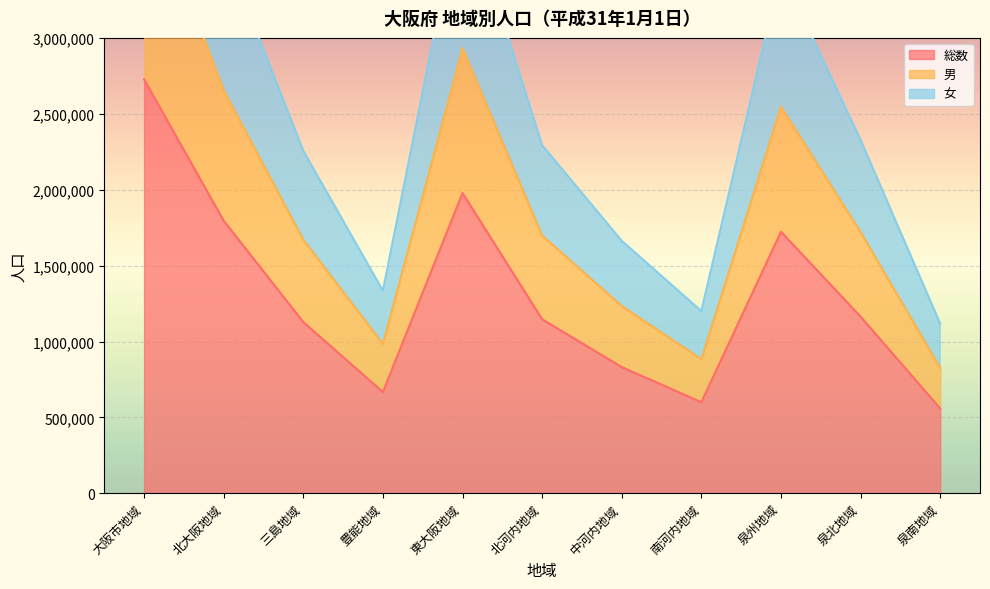

True or false: 女 has a value of 1769753 at 泉南地域.

False